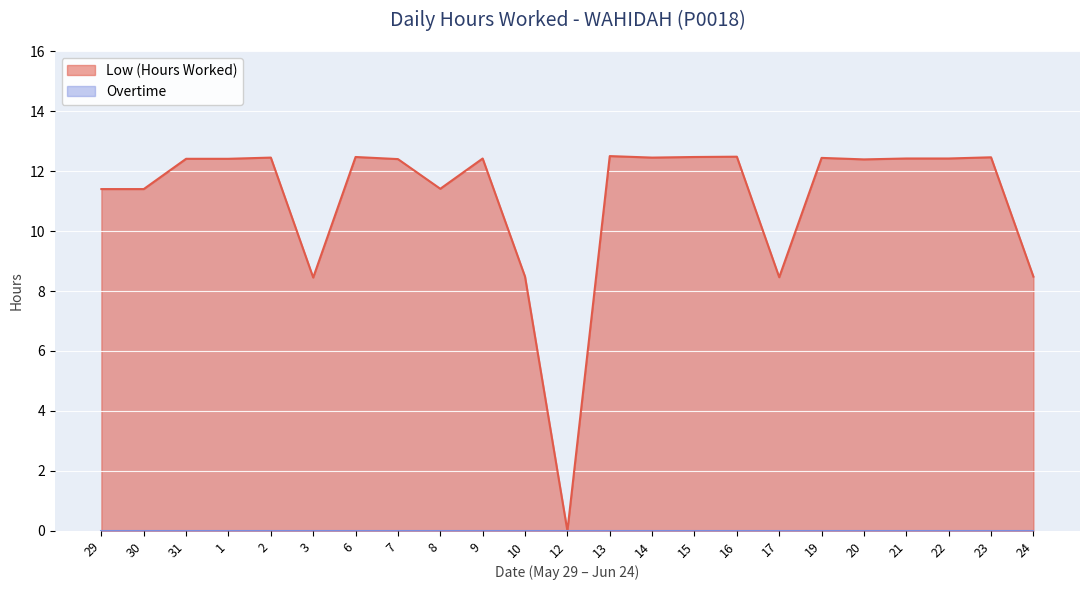

Where is the first local minimum?

3